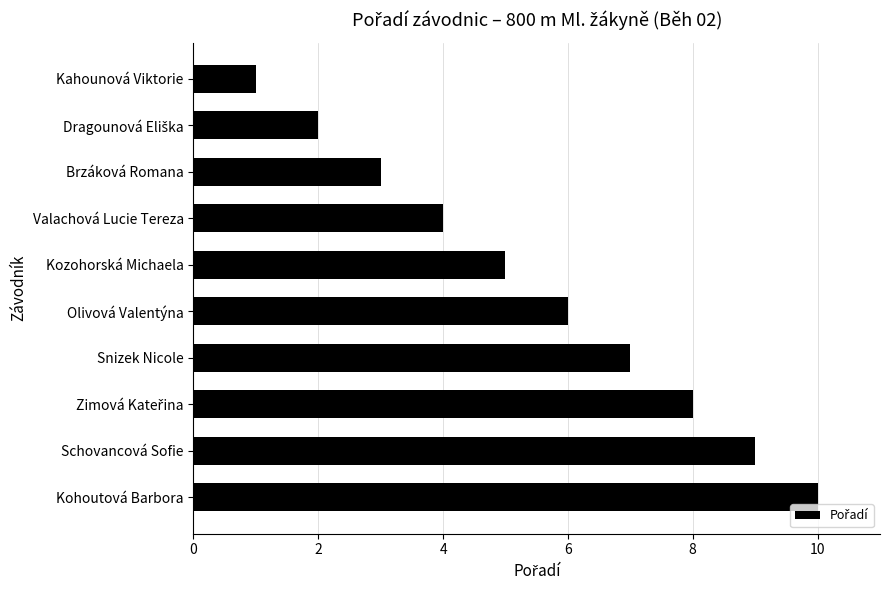

Reading bottom to top, list all the values displayed in this chart.

10	9	8	7	6	5	4	3	2	1